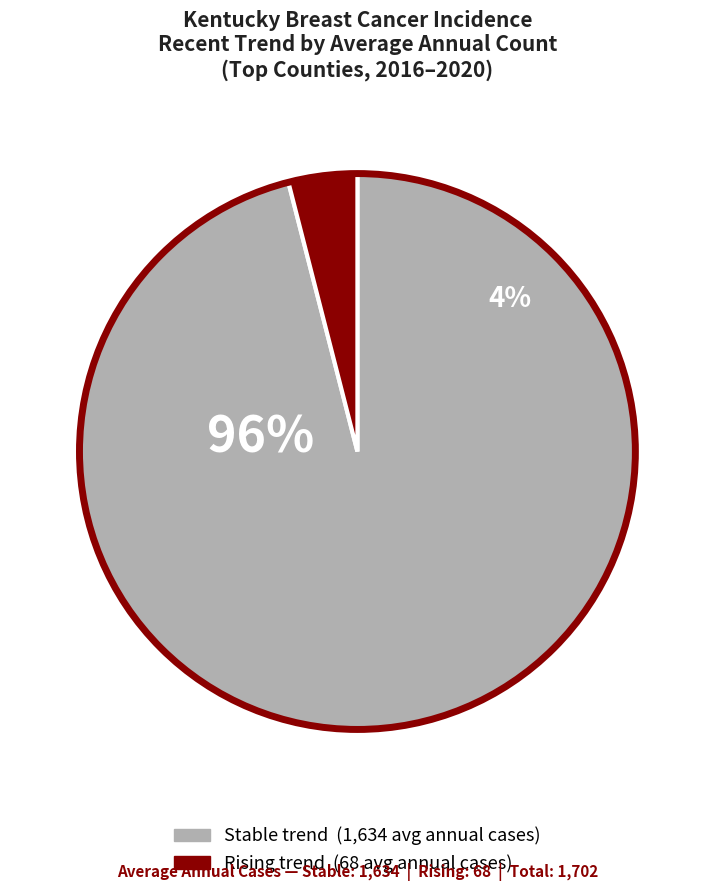

To the nearest percent, what is the average slice percentage?

50%